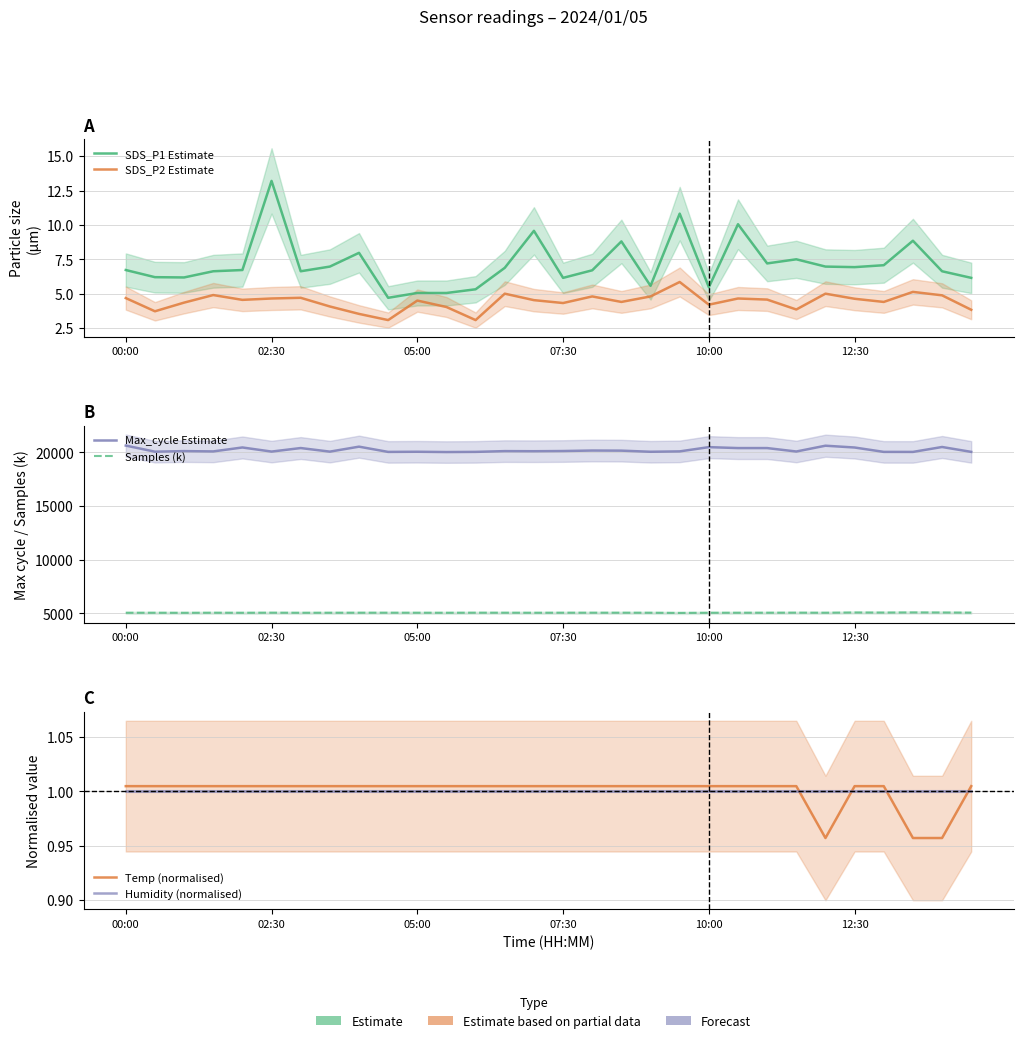

At which category is the sum across all series the highest?

00:00